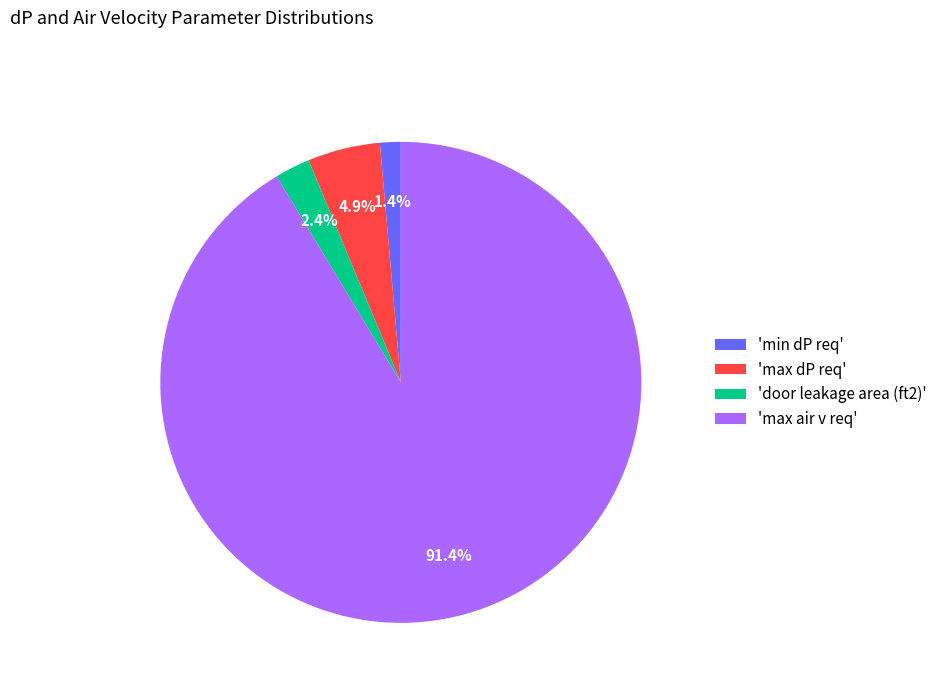

Is the sum of 'max air v req' and 'door leakage area (ft2)' greater than half?

Yes